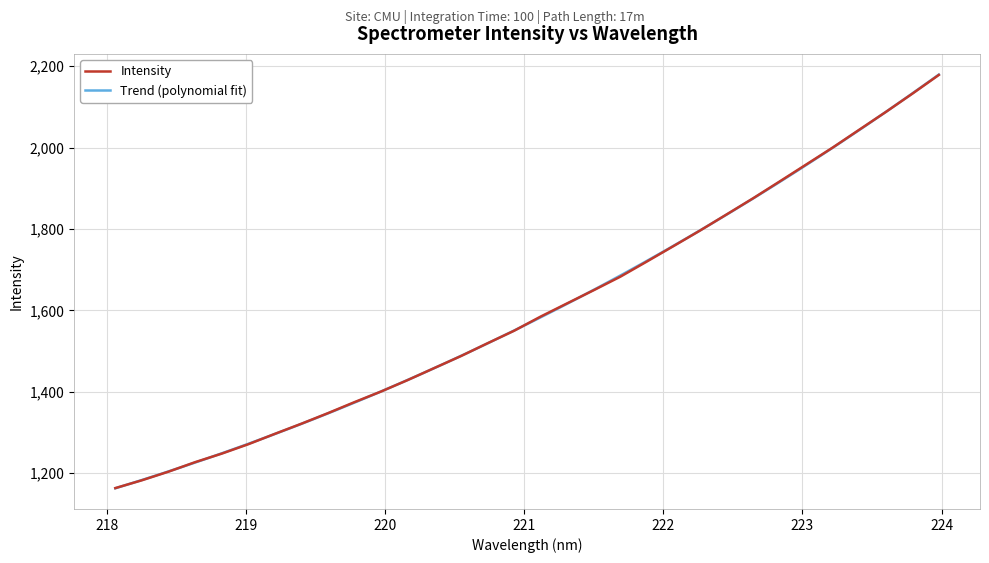

Count the number of categories in the chart.

32